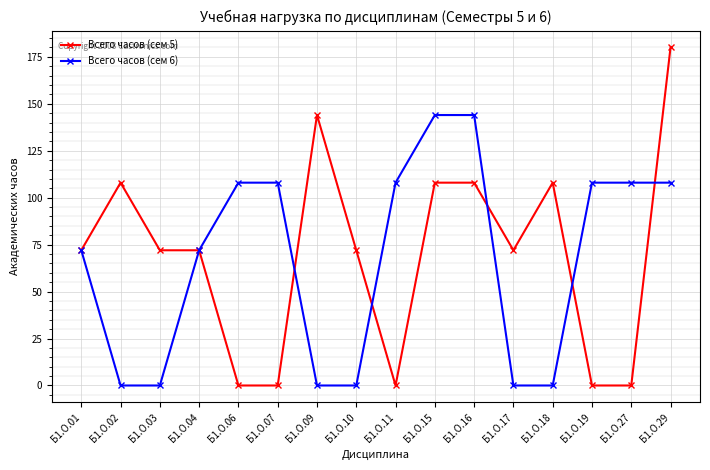

True or false: Всего часов (сем 6) has a value of 0 at Б1.О.17.

True